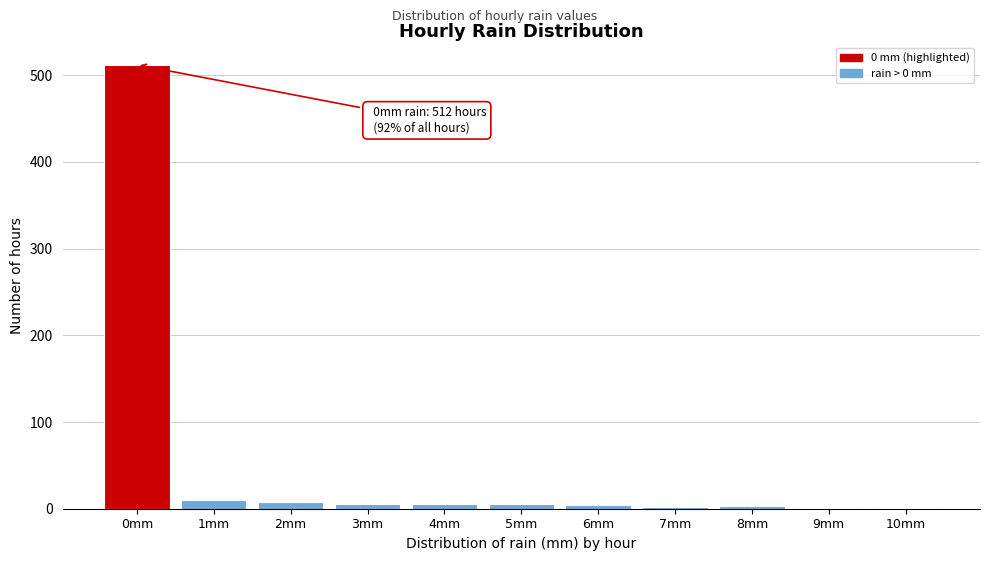

What is the sum of all values?

558